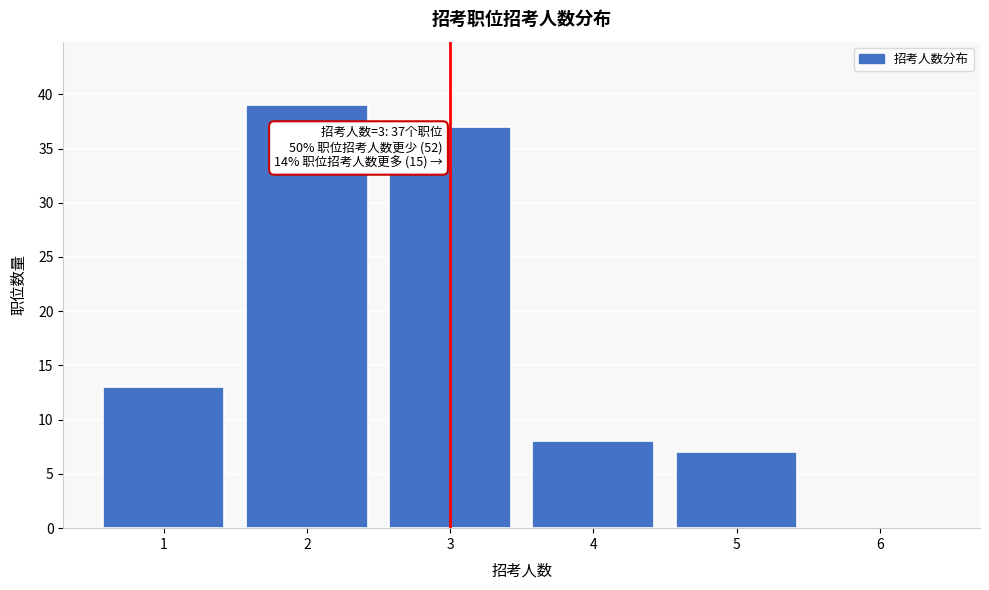

Reading left to right, what are all the values shown in this chart?

1=13	2=39	3=37	4=8	5=7	6=0